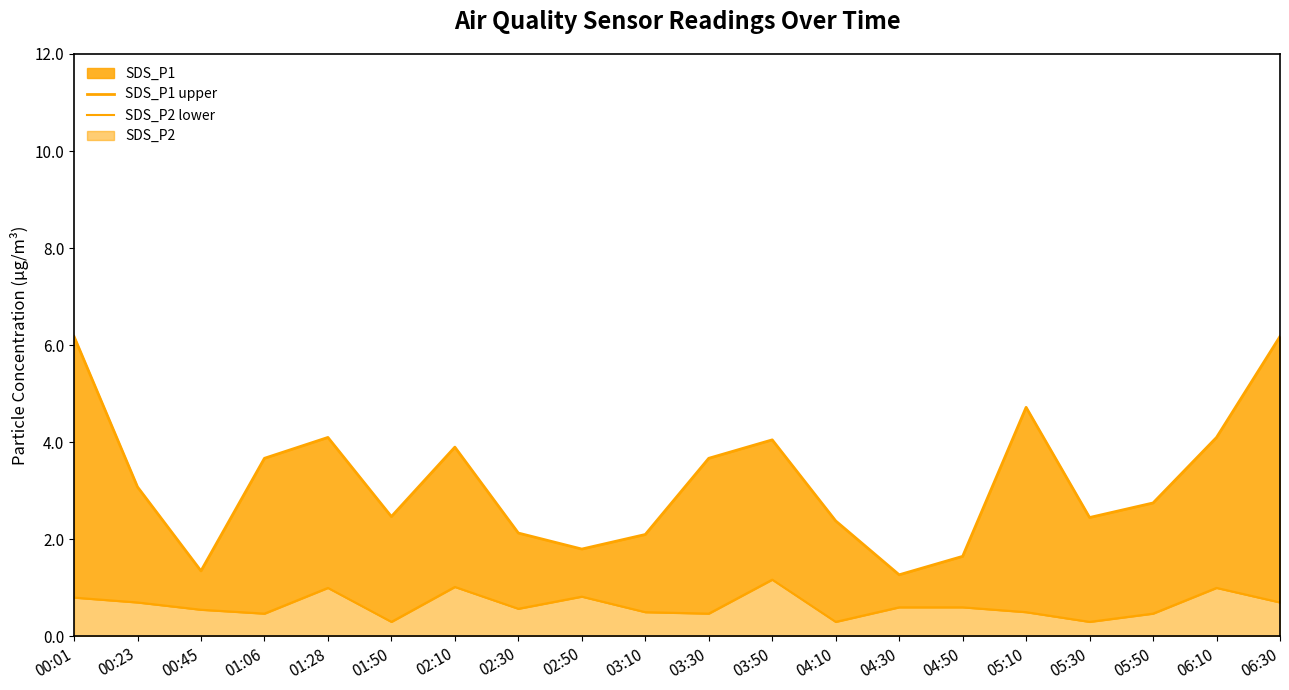

What is the difference between the highest and lowest values at 03:10?

1.6